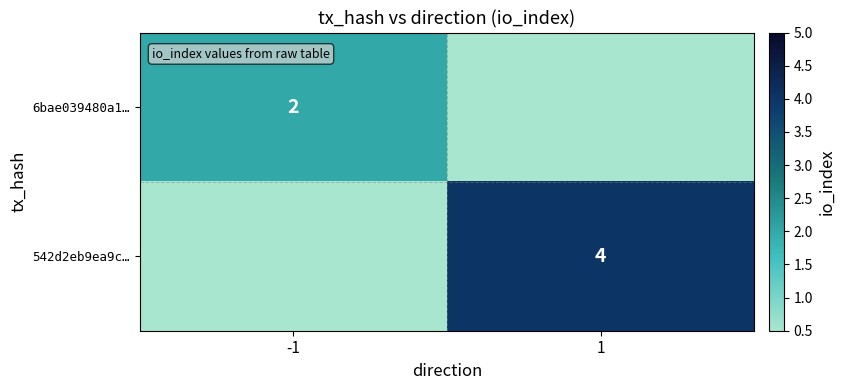

Is it true that 542d2eb9ea9c… equals 4 at 1?

True